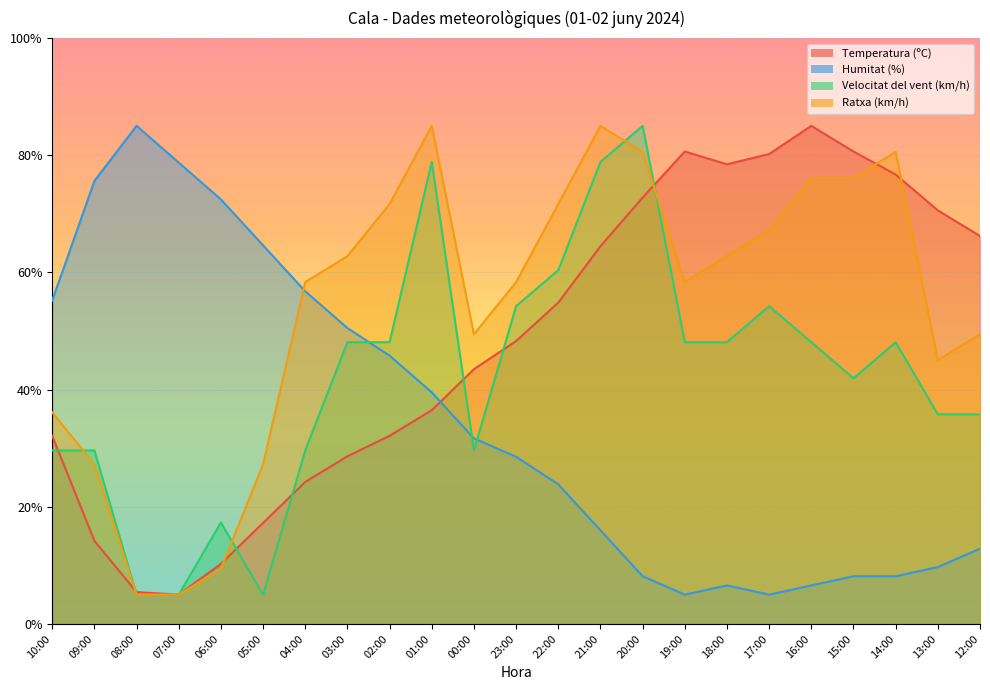

How many lines are shown in the chart?

4